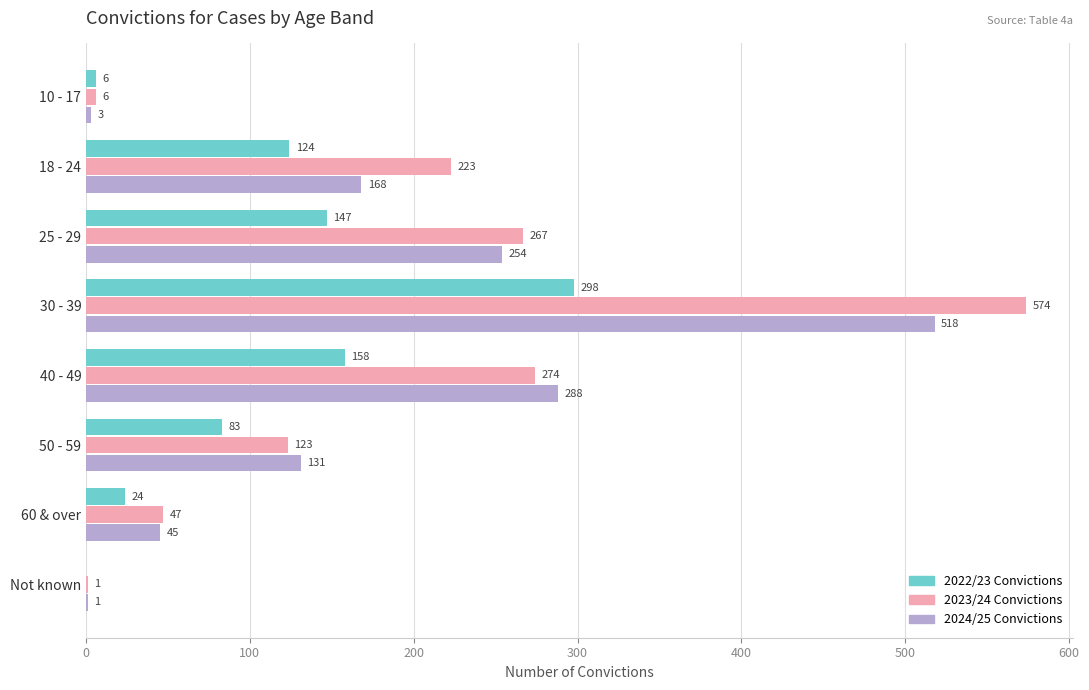

The 2024/25 Convictions series shows 412 at 40 - 49. True or false?

False